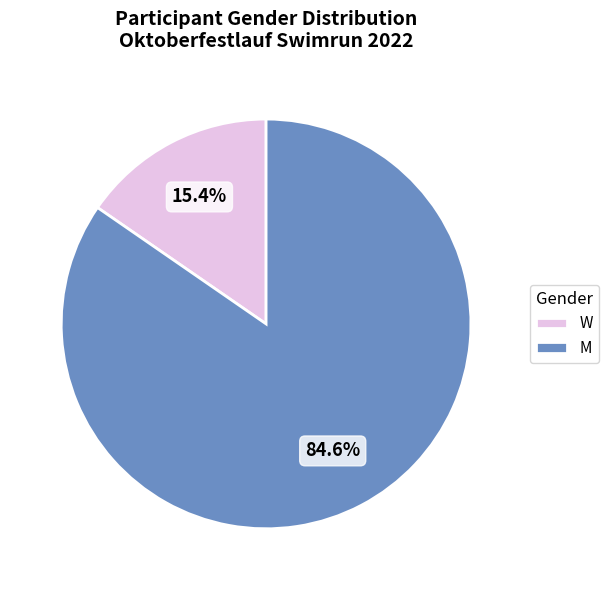

What is the largest slice in the pie chart?

M